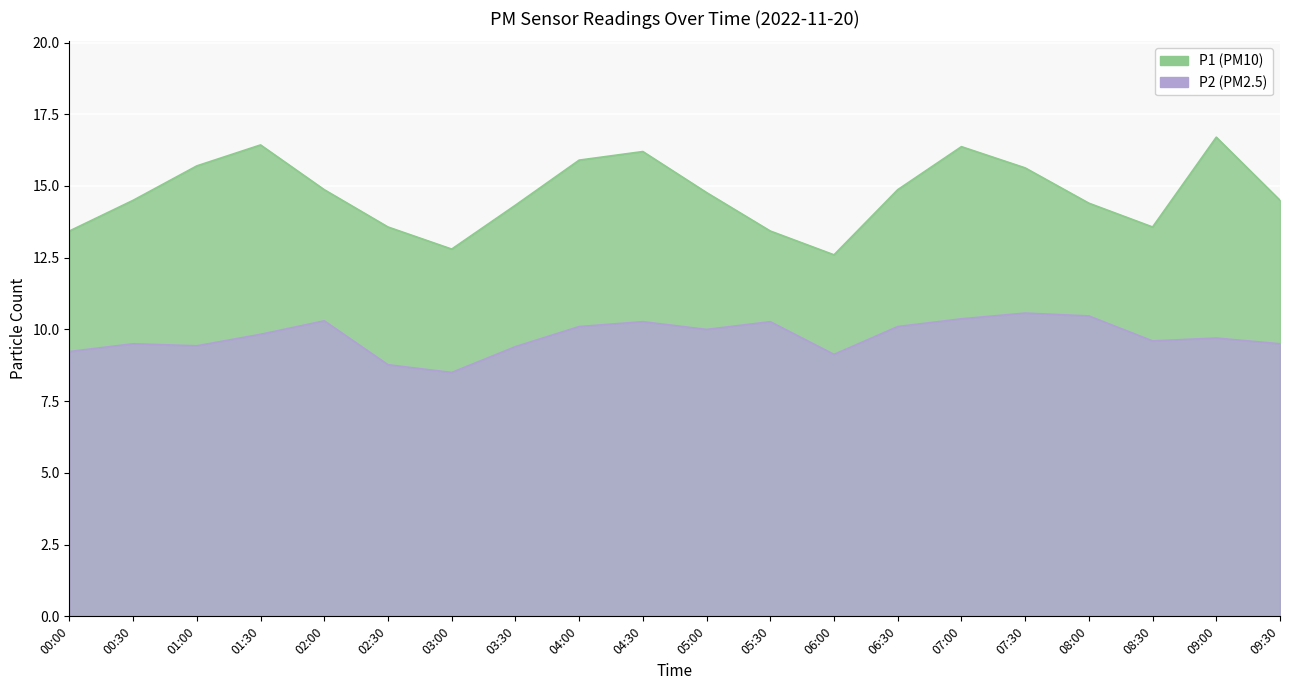

What is the difference between the second highest and second lowest values in the P1 series?

3.6